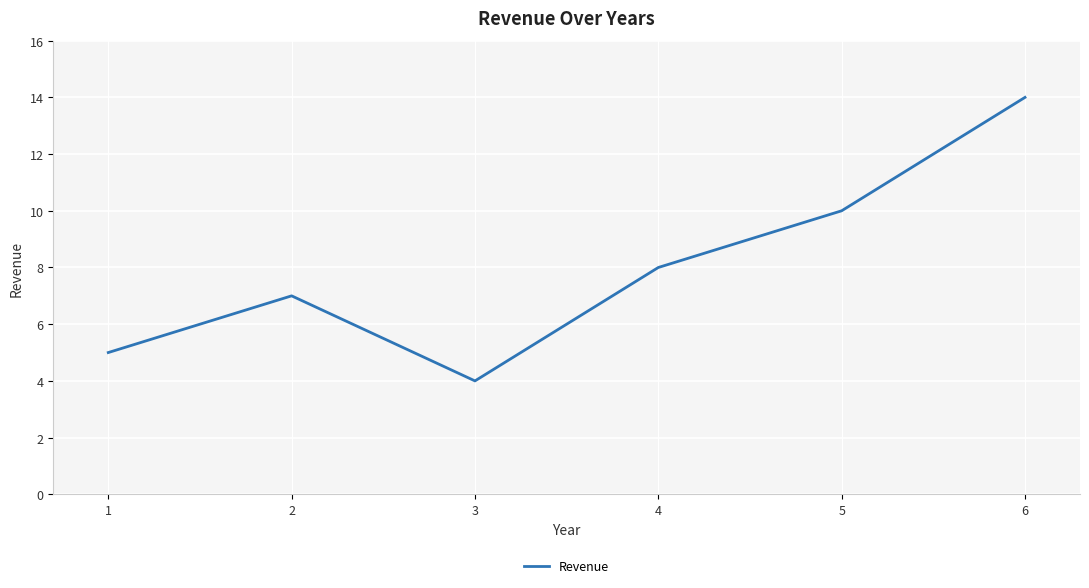

Rank the categories by value from lowest to highest.

3, 1, 2, 4, 5, 6